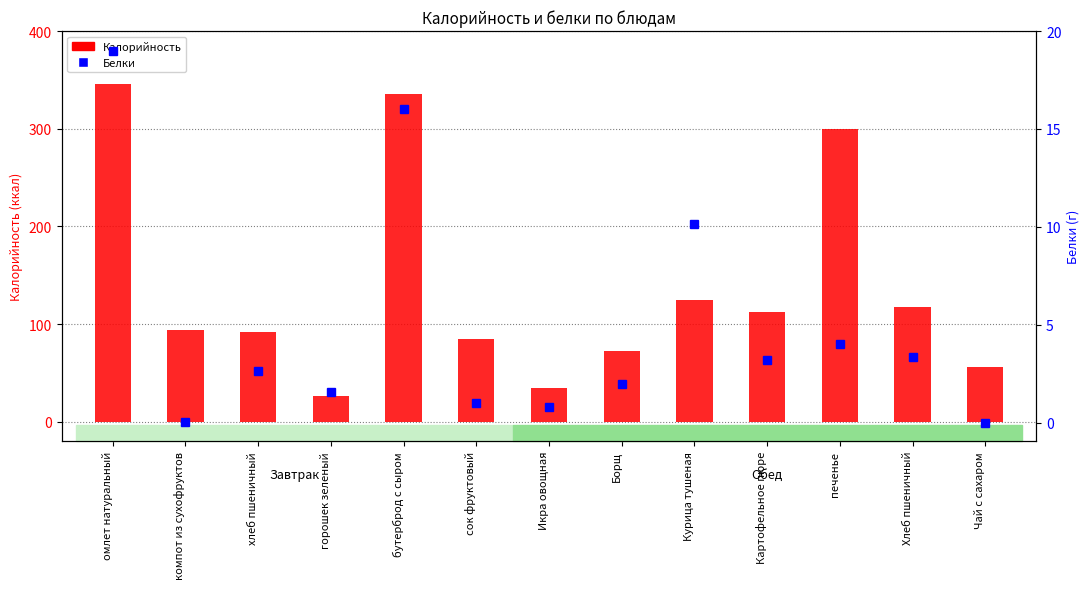

Which series has the widest spread of values?

Калорийность